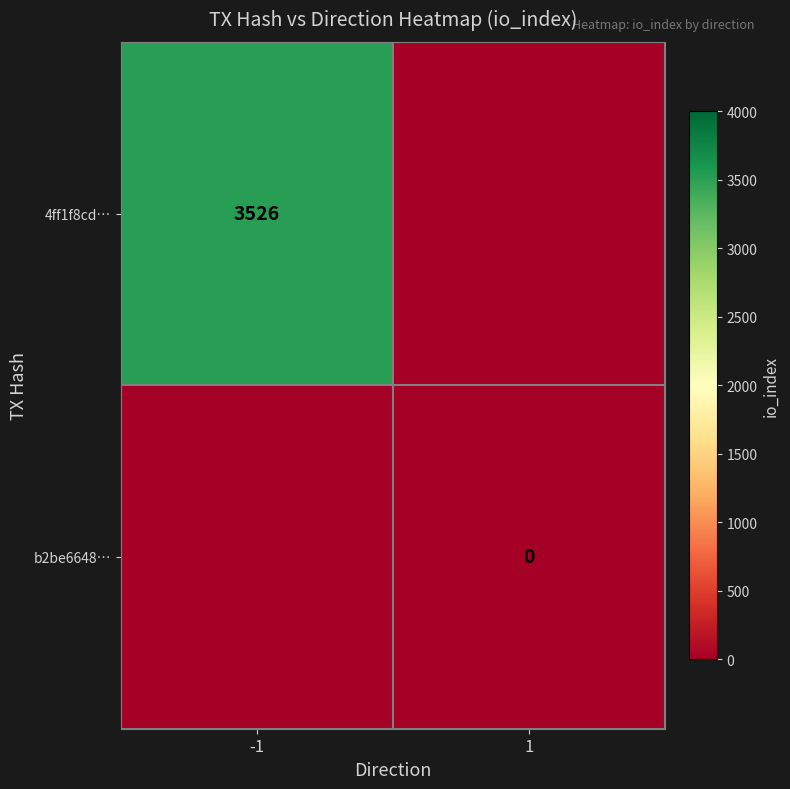

True or false: 4ff1f8cd… has a value of 3526 at -1.

True